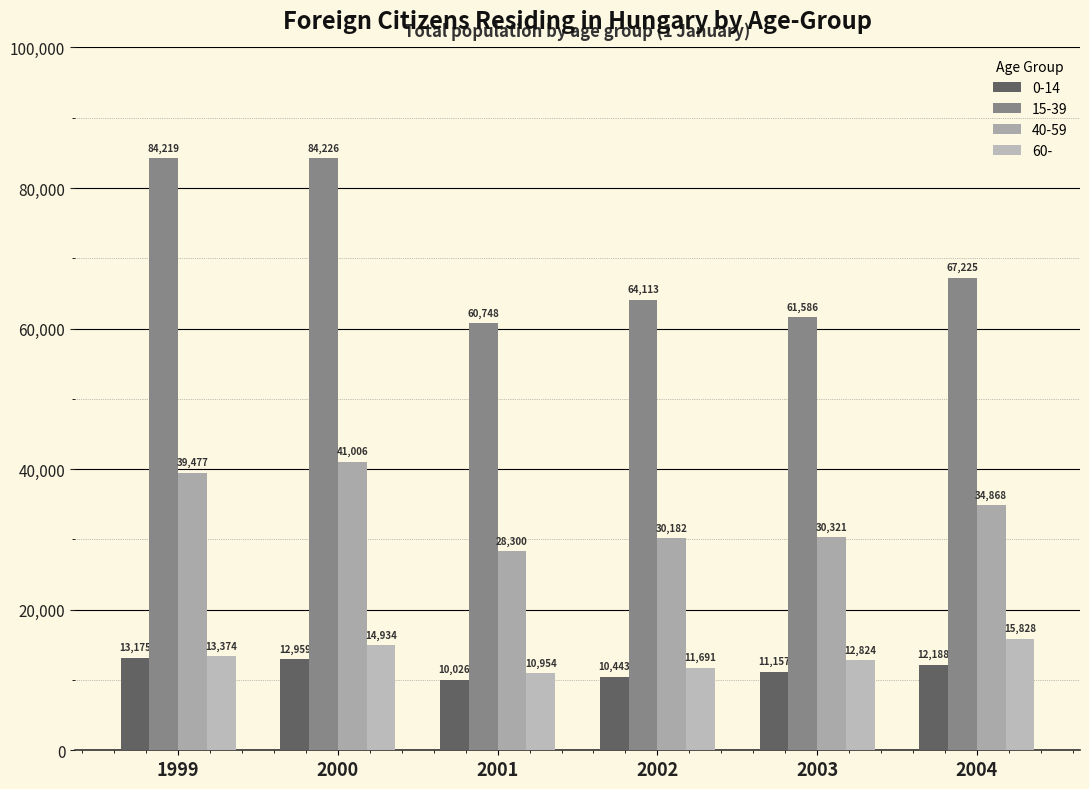

How many values in the 0-14 series are below 12188?

3